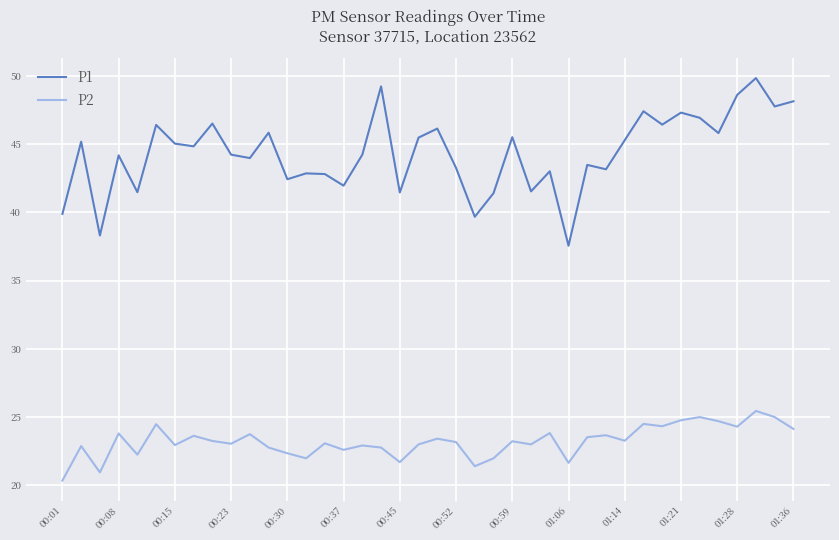

What is the smallest value displayed?

20.4